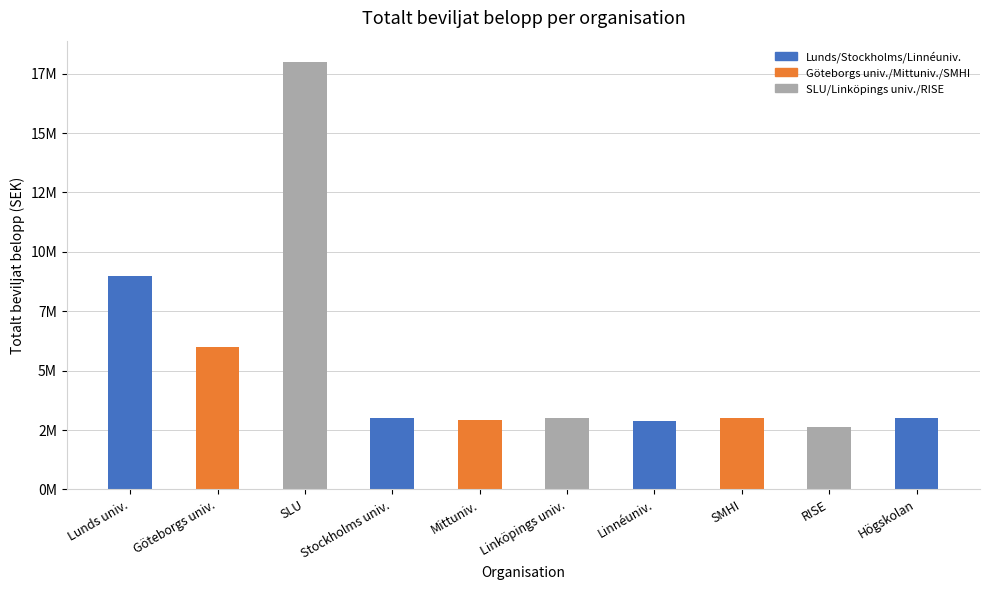

What is the label of the 7th bar from the left?

Linnéuniv.